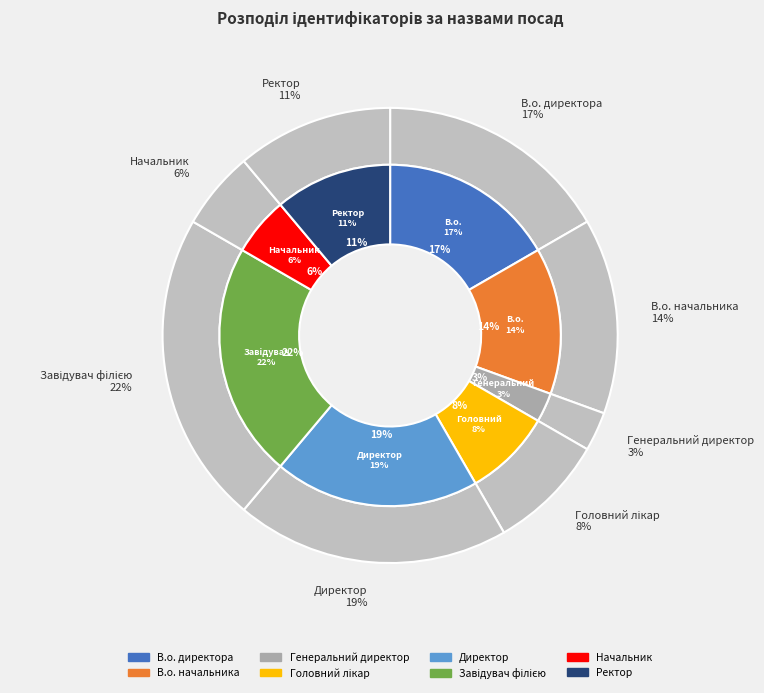

Approximately how many times larger is the value at Генеральний директор compared to Головний лікар?

0.3